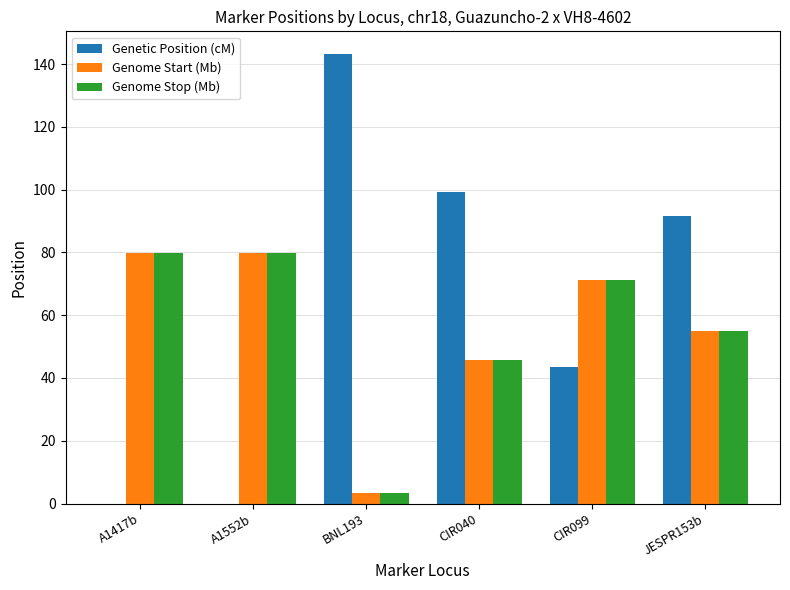

What is the sum of the Genome Stop (Mb) values at JESPR153b and CIR040?

100.8